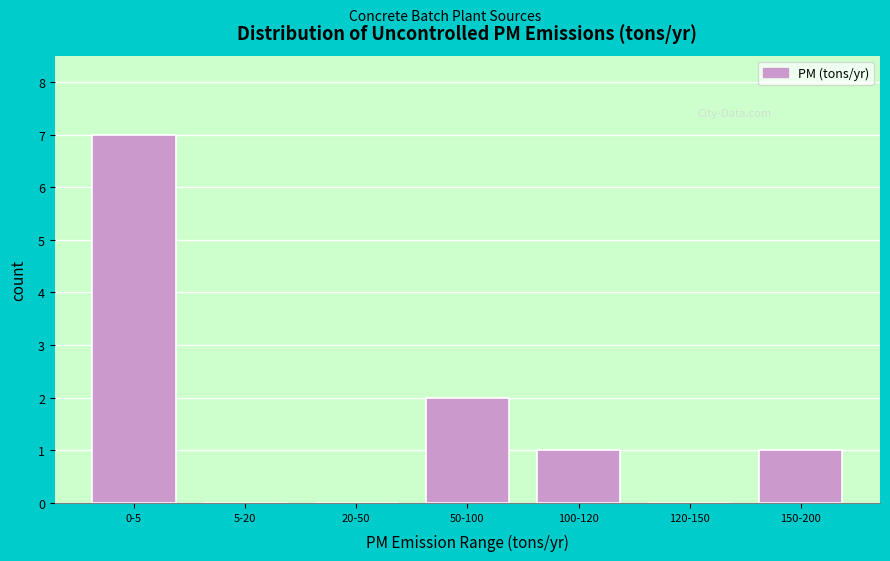

Reading left to right, what are all the values shown in this chart?

0-5=7	5-20=0	20-50=0	50-100=2	100-120=1	120-150=0	150-200=1